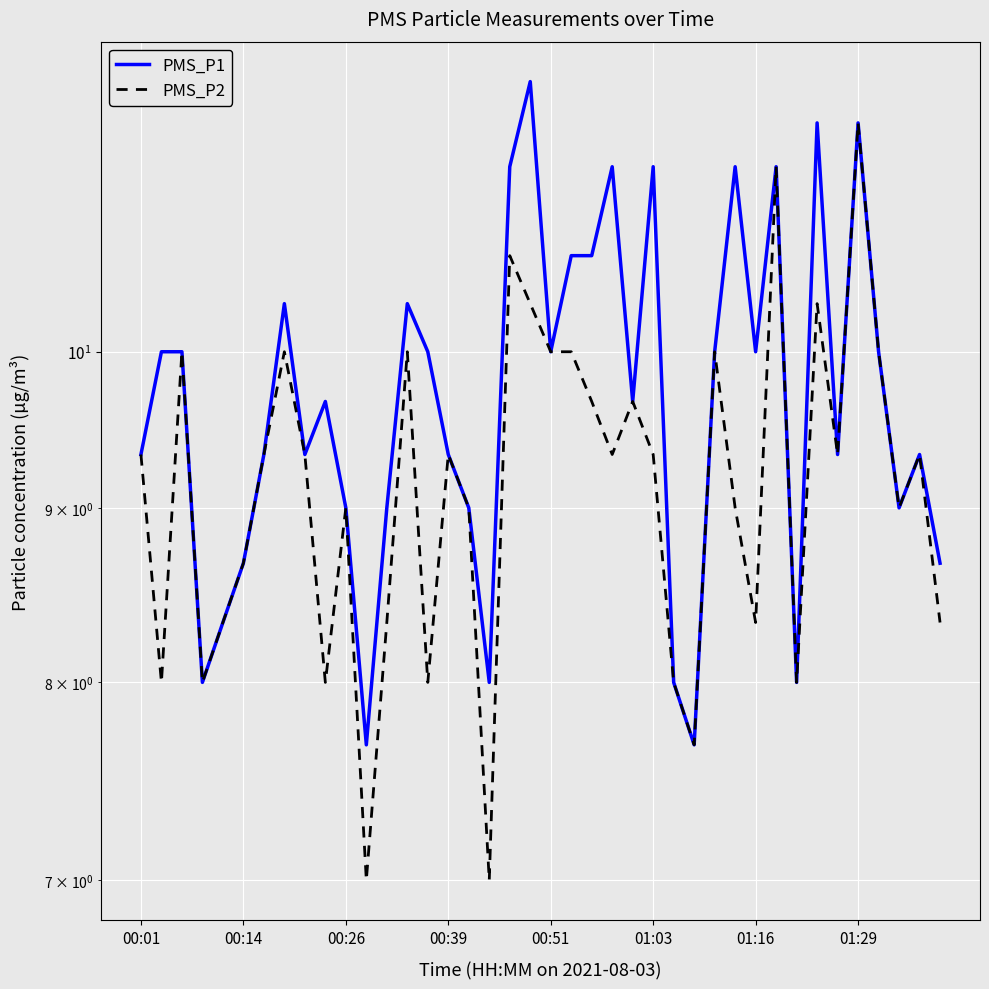

Reading right to left, what are all the values shown in this chart?

PMS_P1: 8.7	9.3	9.0	10.0	11.7	9.3	11.7	8.0	11.3	10.0	11.3	10.0	7.7	8.0	11.3	9.7	11.3	10.7	10.7	10.0	12.0	11.3	8.0	9.0	9.3	10.0	10.3	9.0	7.7	9.0	9.7	9.3	10.3	9.3	8.7	8.3	8.0	10.0	10.0	9.3
PMS_P2: 8.3	9.3	9.0	10.0	11.7	9.3	10.3	8.0	11.3	8.3	9.0	10.0	7.7	8.0	9.3	9.7	9.3	9.7	10.0	10.0	10.3	10.7	7.0	9.0	9.3	8.0	10.0	8.3	7.0	9.0	8.0	9.3	10.0	9.3	8.7	8.3	8.0	10.0	8.0	9.3